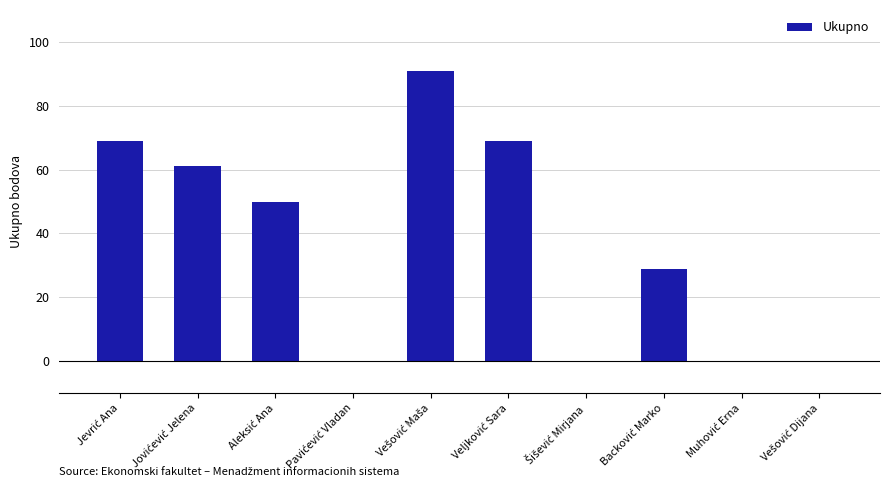

What is the maximum value shown in the chart?

91